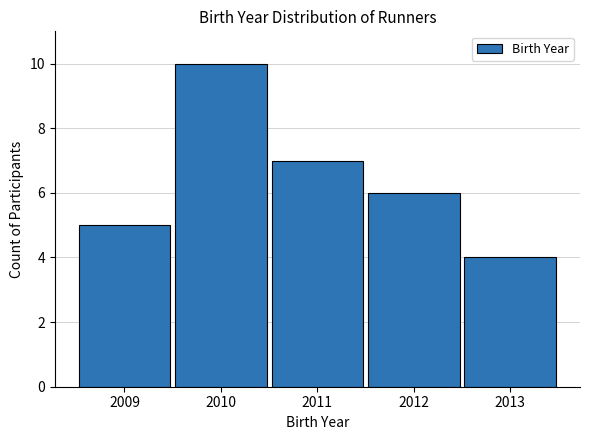

Reading left to right, extract all data points from this chart.

5	10	7	6	4